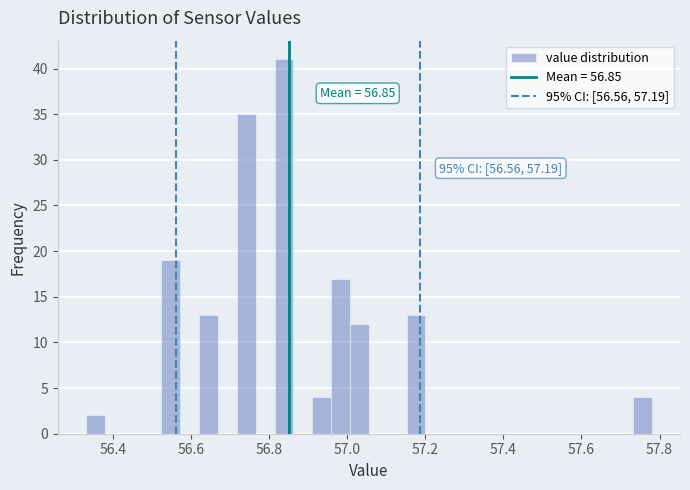

Read against the x-axis, roughly where is the centre of the tallest bar?

56.84